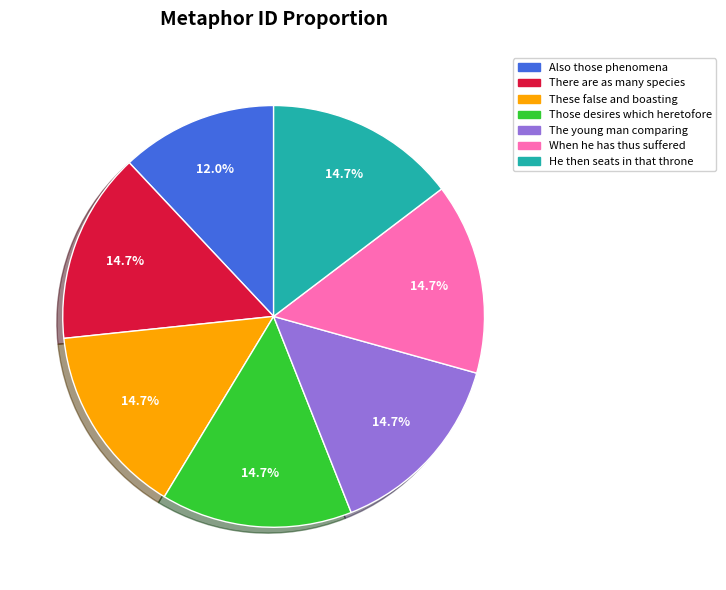

Does any single category account for the majority?

No